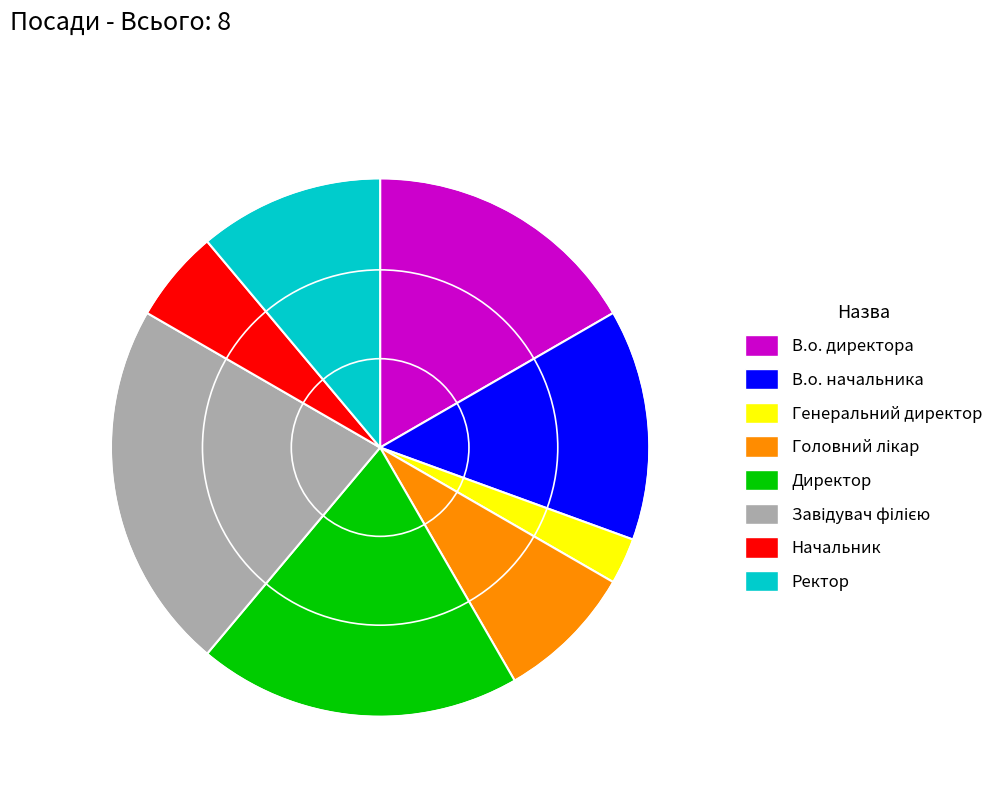

How many segments does this pie chart have?

8